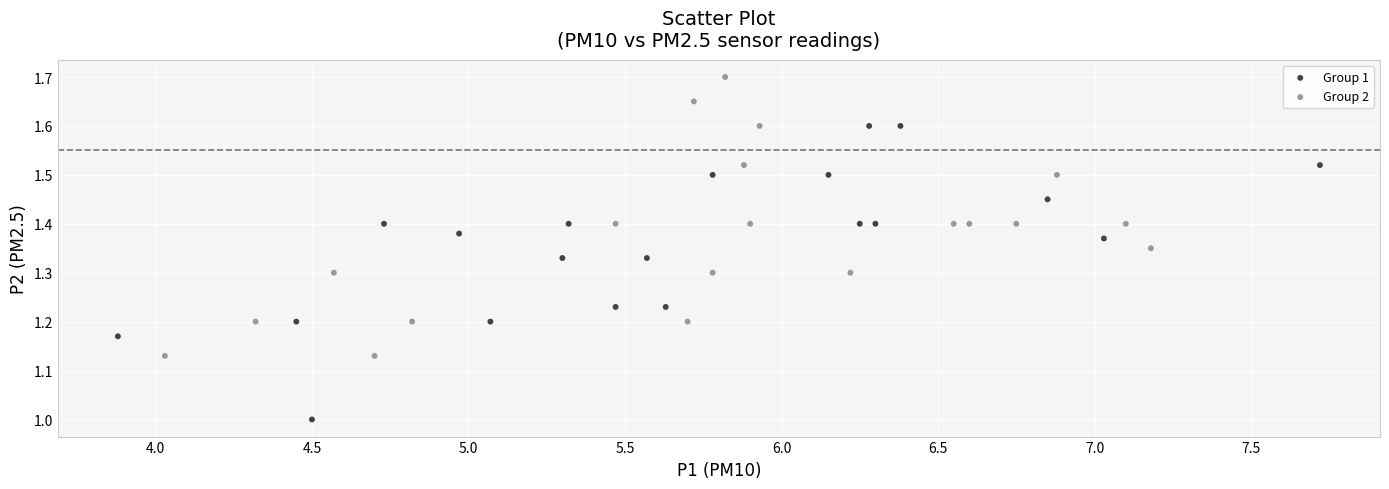

Which series contains the highest Y value?

Group 2